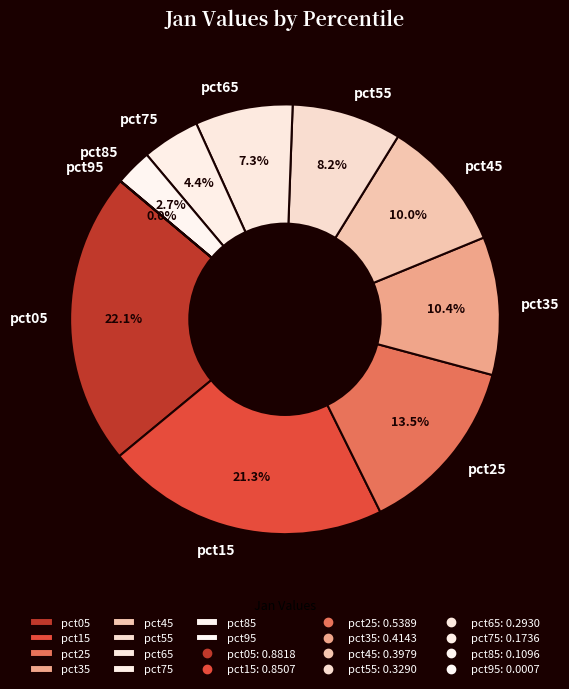

Which category has the biggest portion of the pie?

pct05